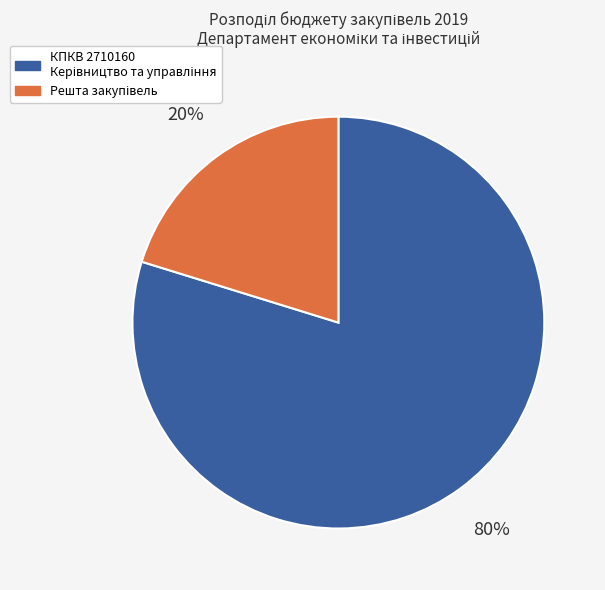

Is there a majority slice in this chart?

Yes